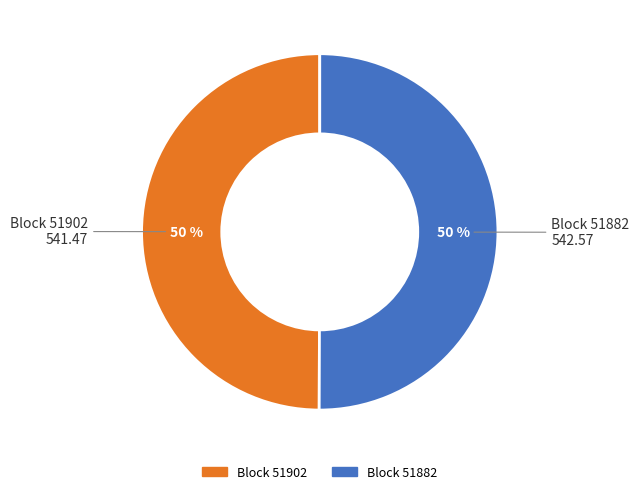

To the nearest percent, what is the average slice percentage?

50%